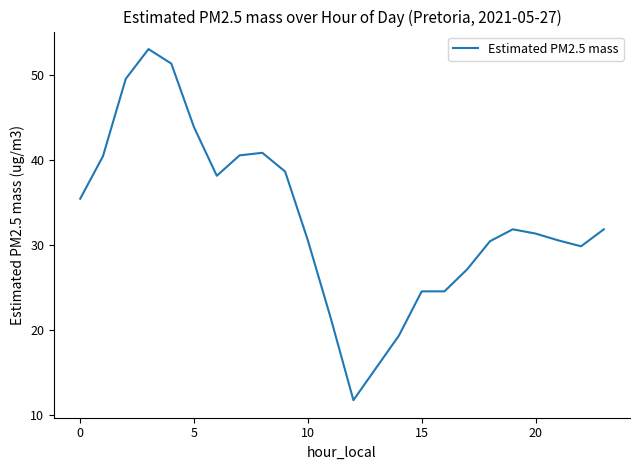

What is the sum of all values?

791.5